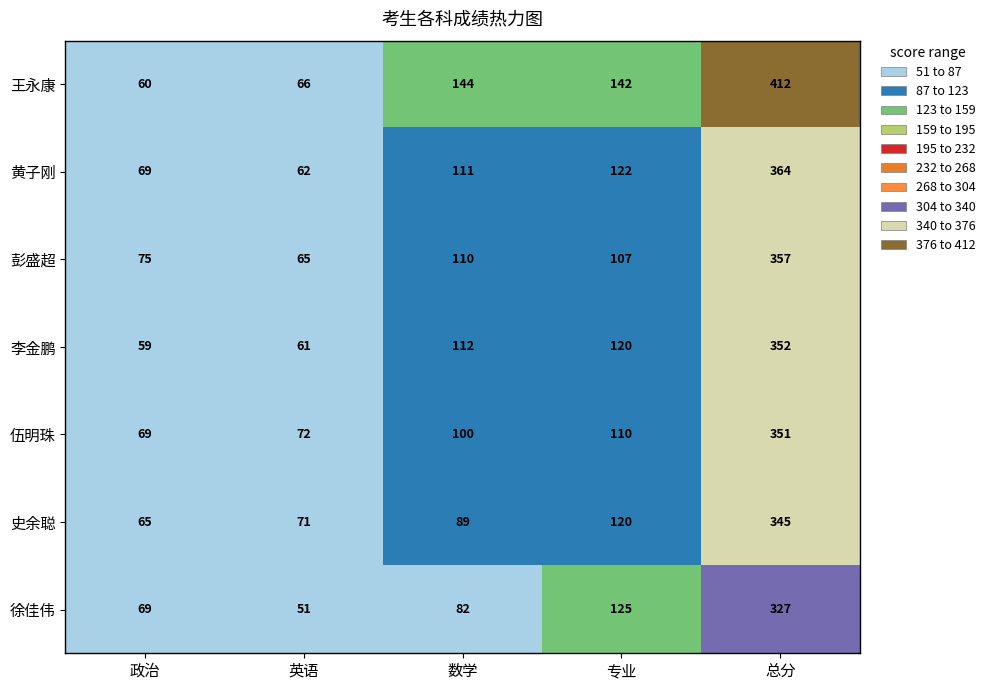

Which series has the widest spread of values?

王永康